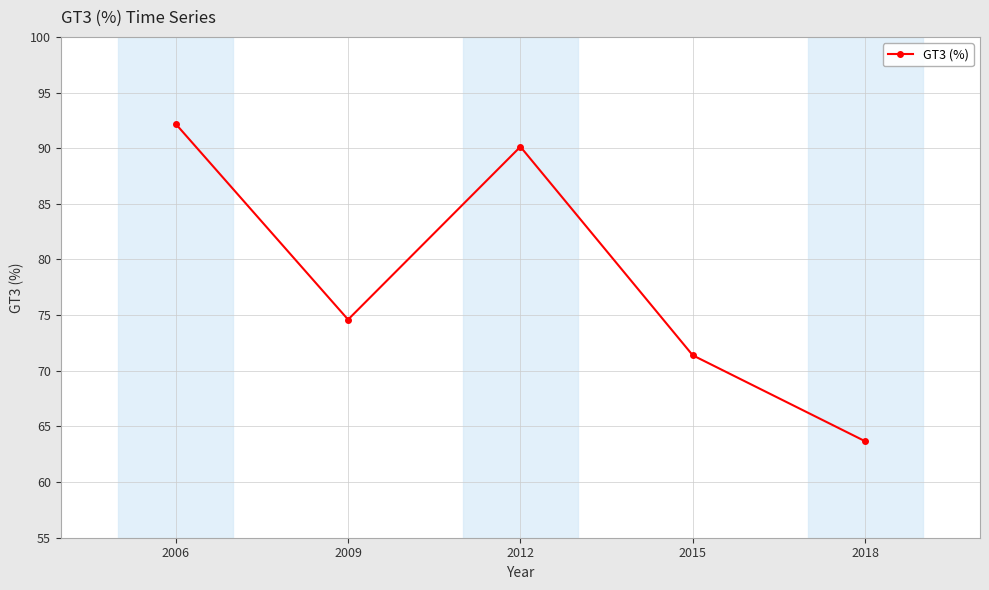

Between 2006 and 2009, which is larger?

2006